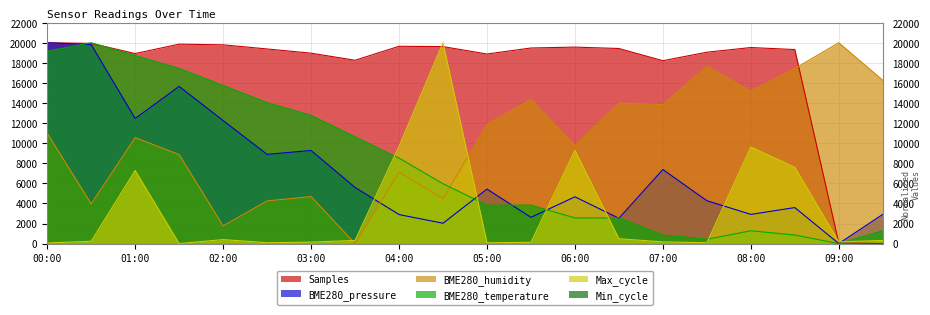

What is the highest value of the BME280_temperature series?

20000.0